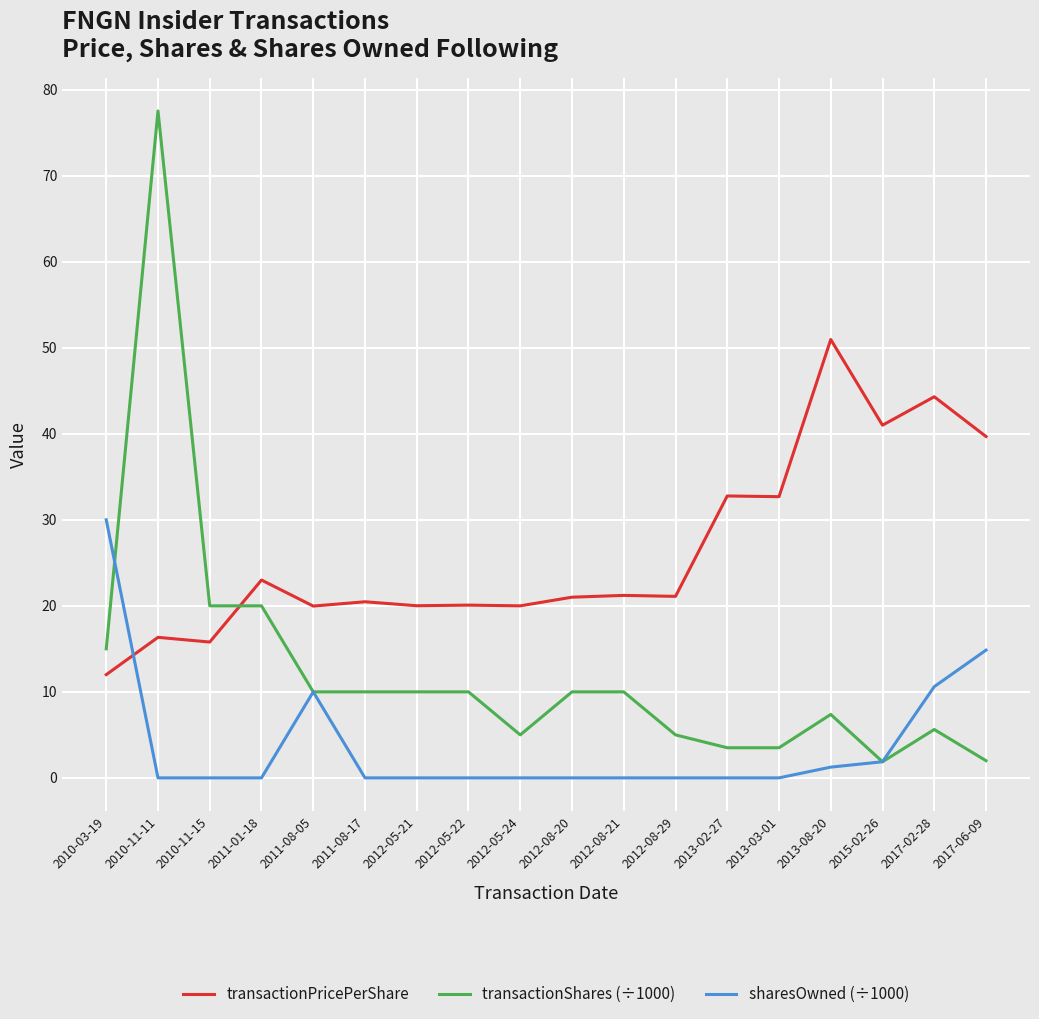

What position from the left is 2011-01-18?

4